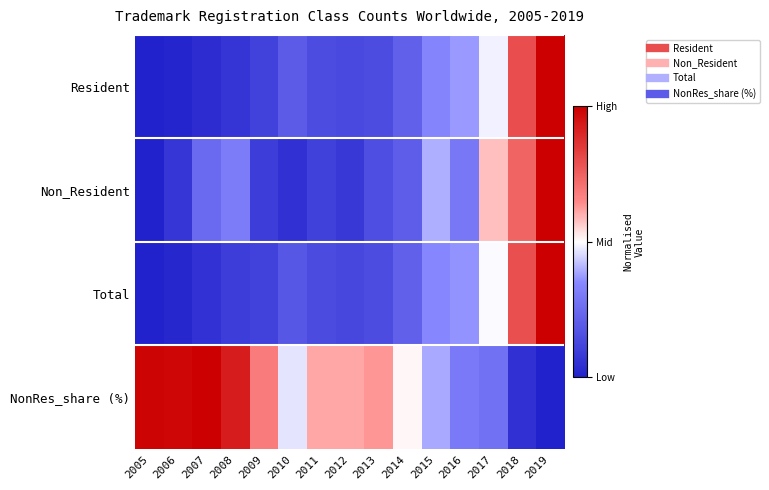

At how many categories does at least one series exceed 0?

15